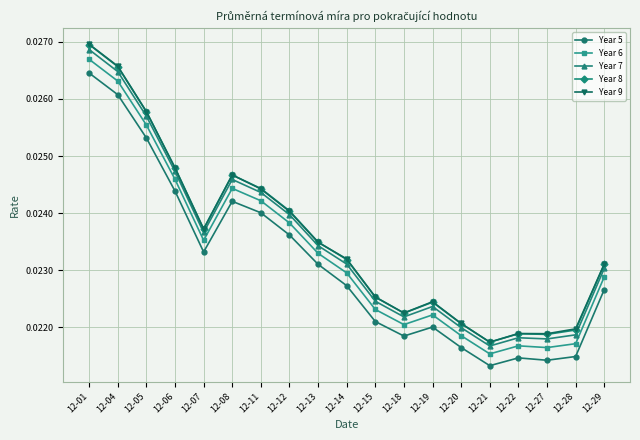

True or false: Year 6 and Year 9 intersect in this chart.

False